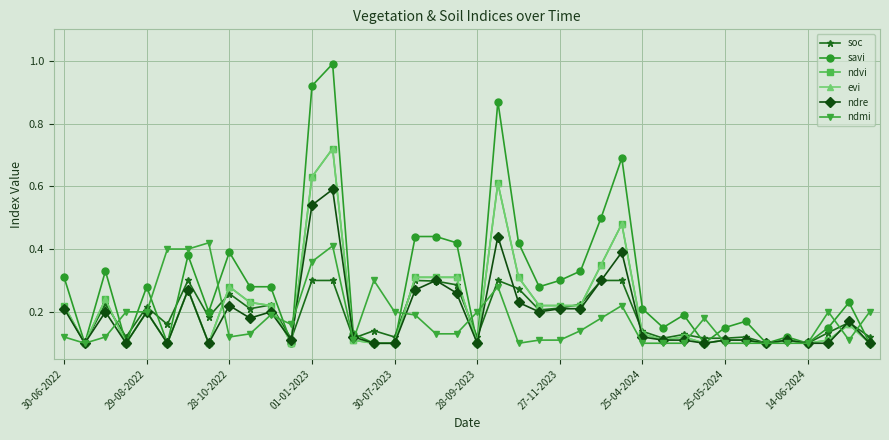

How many times do savi and ndmi cross each other?

14